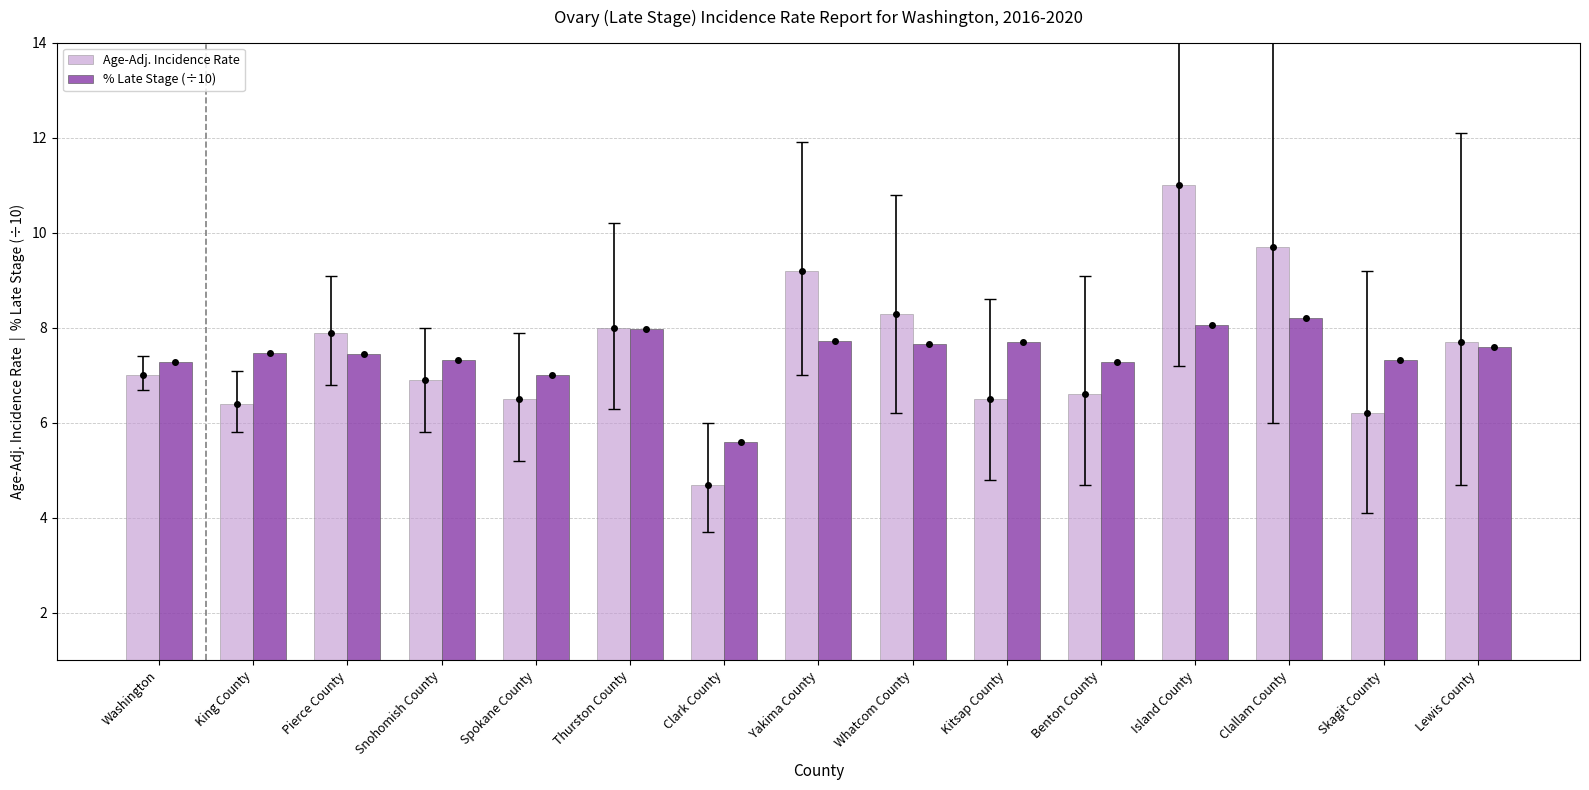

Reading right to left, transcribe all the data shown in this chart.

Age-Adj. Incidence Rate: 7.7	6.2	9.7	11.0	6.6	6.5	8.3	9.2	4.7	8.0	6.5	6.9	7.9	6.4	7.0
% Late Stage (÷10): 7.6	7.3	8.2	8.1	7.3	7.7	7.7	7.7	5.6	8.0	7.0	7.3	7.5	7.5	7.3